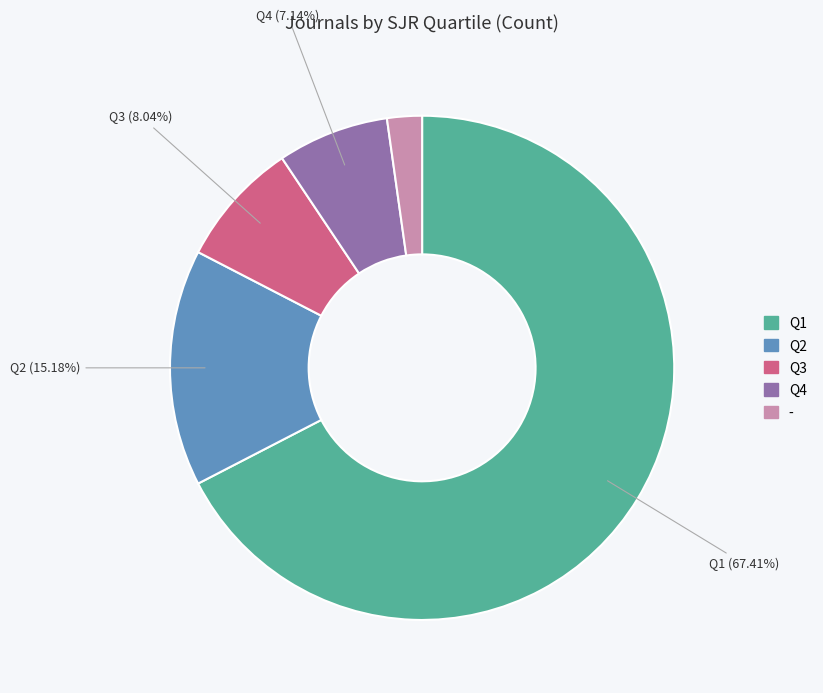

True or false: Q4 accounts for 7% of the total.

True